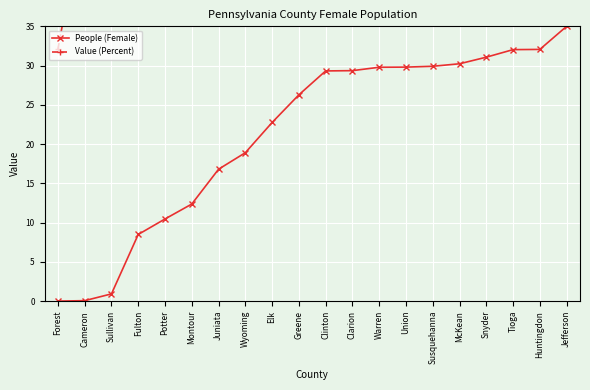

True or false: People (Female) has a value of 0.1 at Cameron.

False